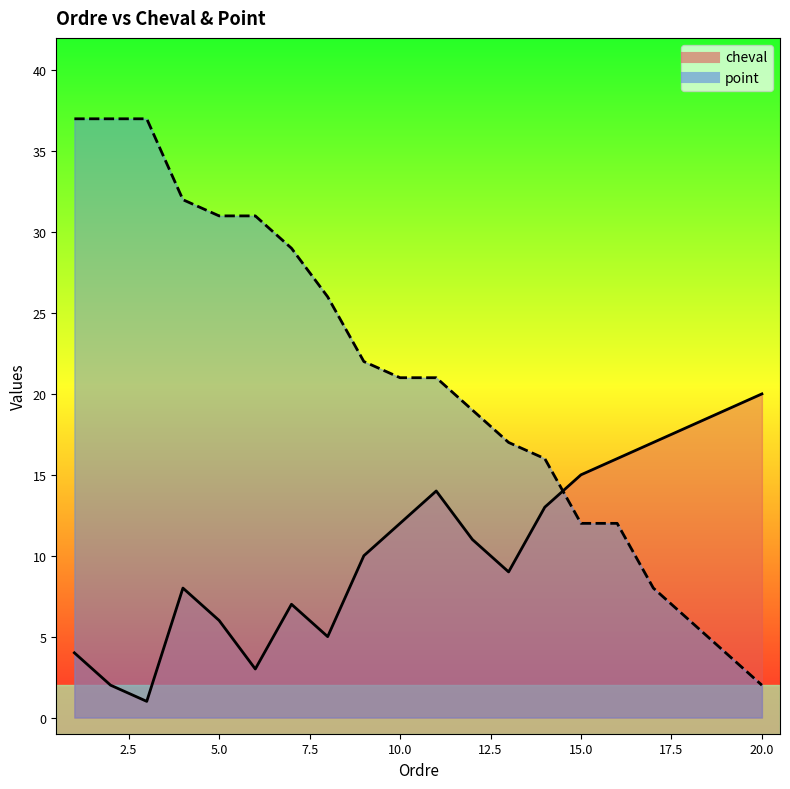

At 12, list the series in order from largest to smallest.

point, cheval